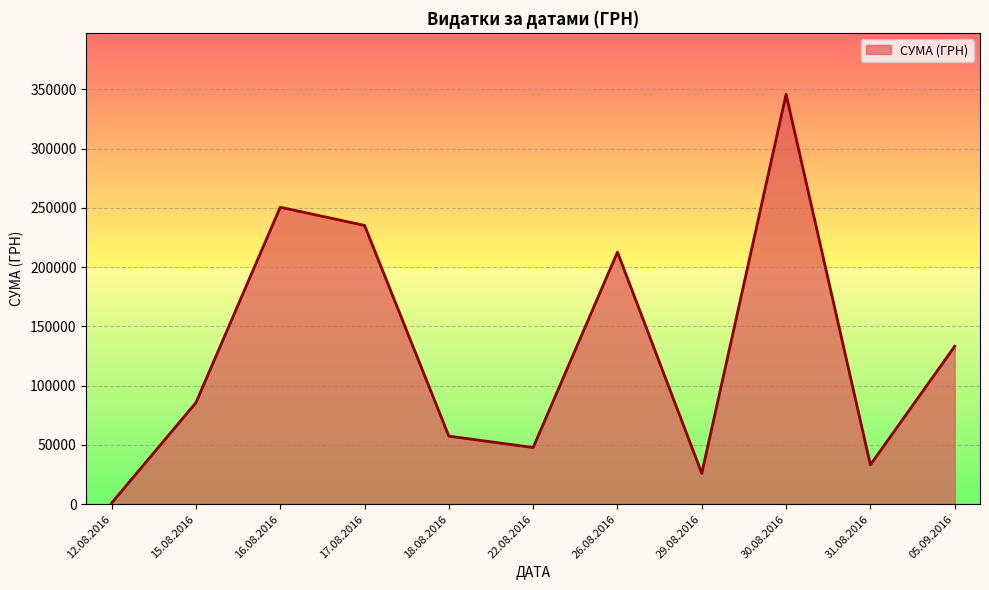

Rank the categories by value from lowest to highest.

12.08.2016, 29.08.2016, 31.08.2016, 22.08.2016, 18.08.2016, 15.08.2016, 05.09.2016, 26.08.2016, 17.08.2016, 16.08.2016, 30.08.2016